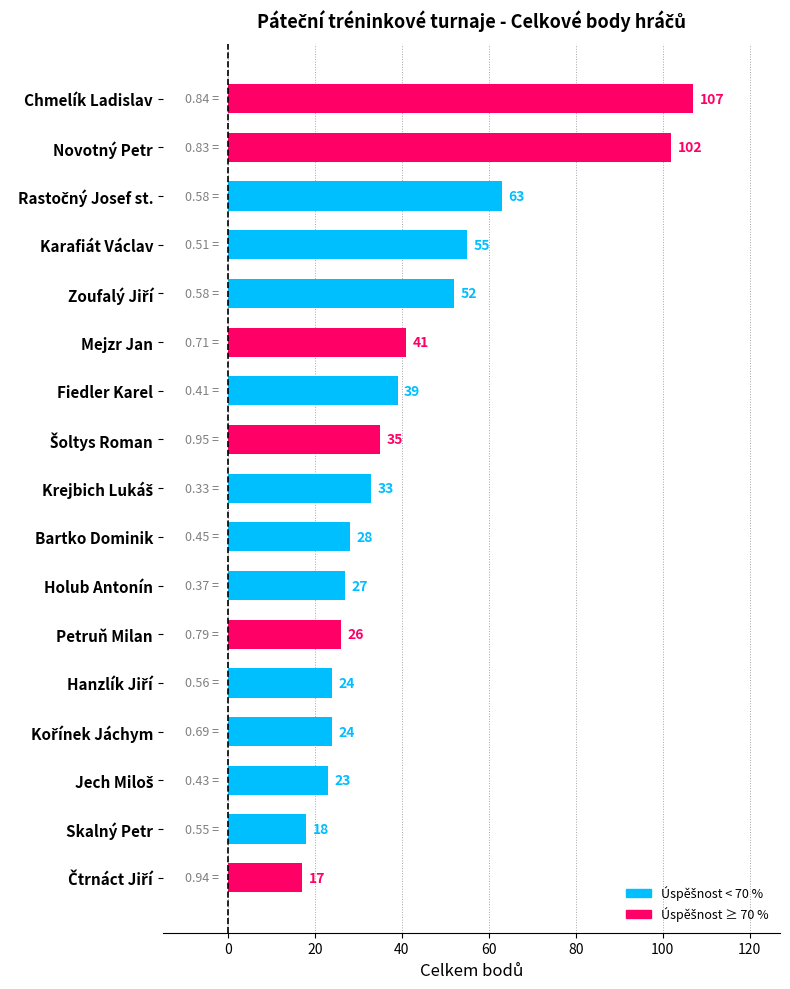

What is the difference between the maximum and second lowest values?

89